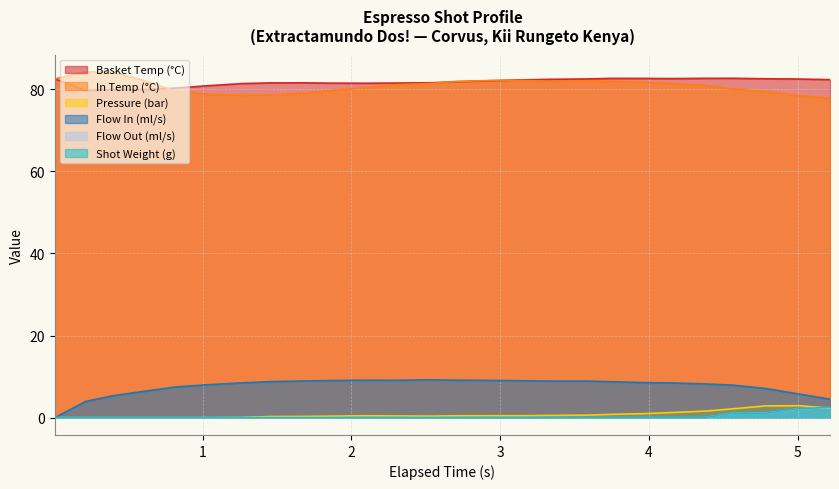

What is the difference between the maximum and minimum values in the water_temperature_basket series?

3.0